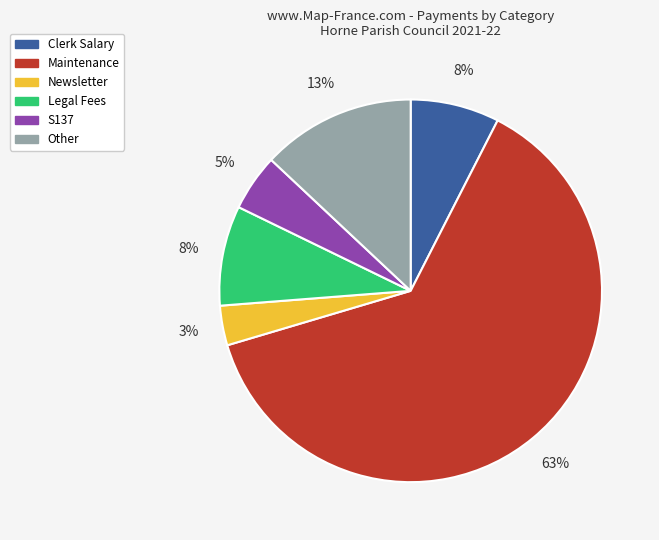

Is there a majority slice in this chart?

Yes